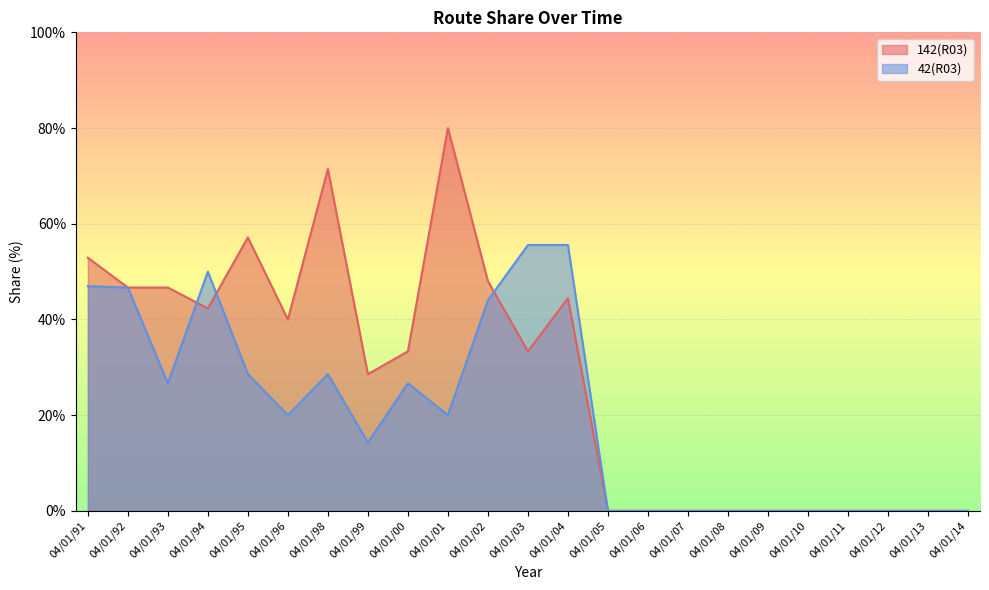

The 142(R03) series shows -34.6 at 04/01/08. True or false?

False